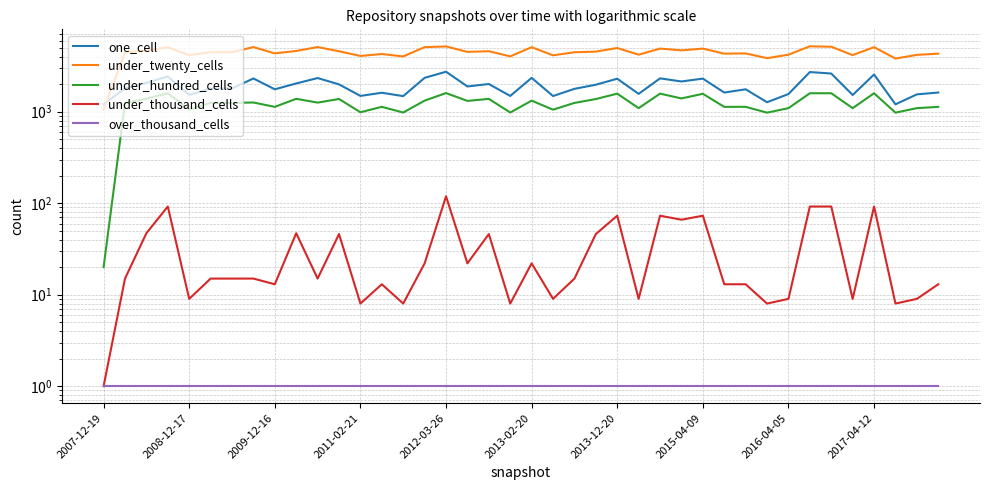

What position from the right is 39?

1